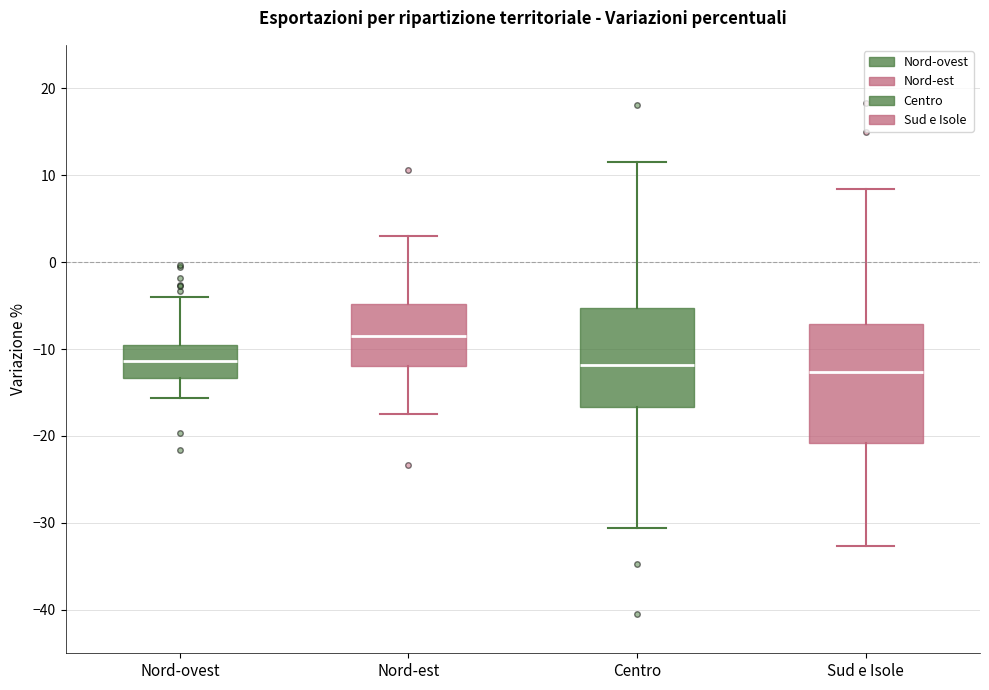

Where does the lower whisker of the box for Sud e Isole end on the y-axis? The values are not printed on the chart, so give them approximately, as read against the axis.

-33